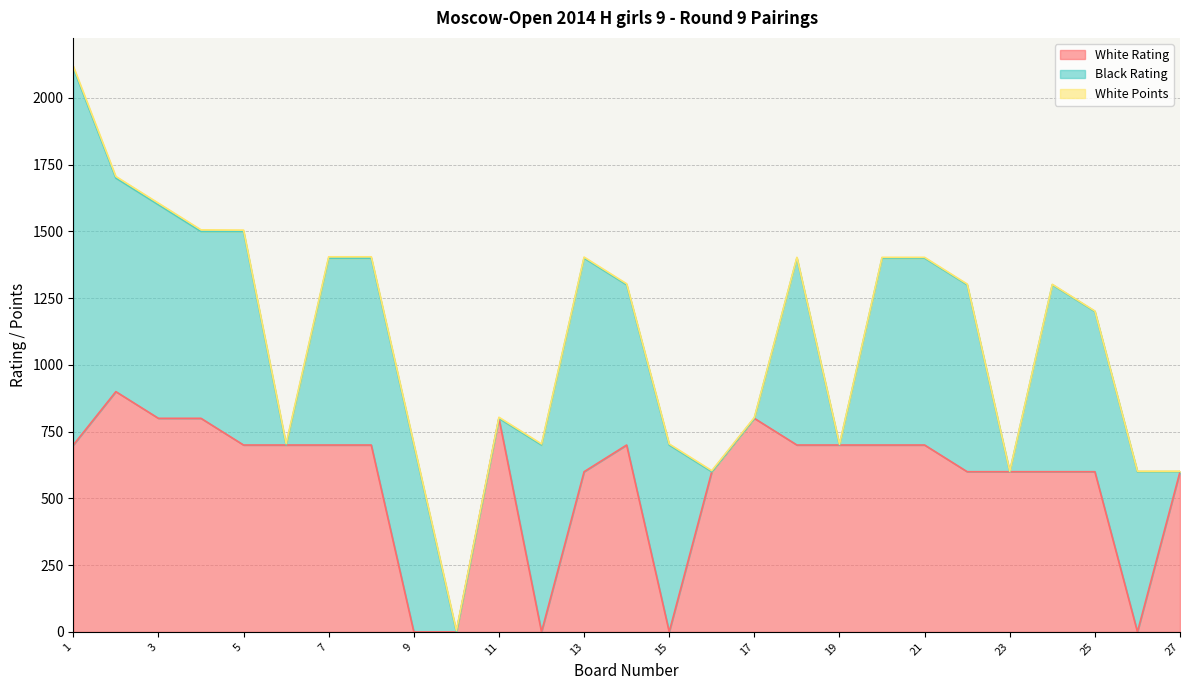

Reading left to right, extract all data points from this chart.

White Rating: 700	900	800	800	700	700	700	700	0	0	800	0	600	700	0	600	800	700	700	700	700	600	600	600	600	0	600
Black Rating: 1412	800	800	700	800	0	700	700	700	0	0	700	800	600	700	0	0	700	0	700	700	700	0	700	600	600	0
White Points: 7	6	6	6	5	5	5	5	5	5	4	4	4	4	4	4	3	3	3	3	3	3	2	2	2	2	2